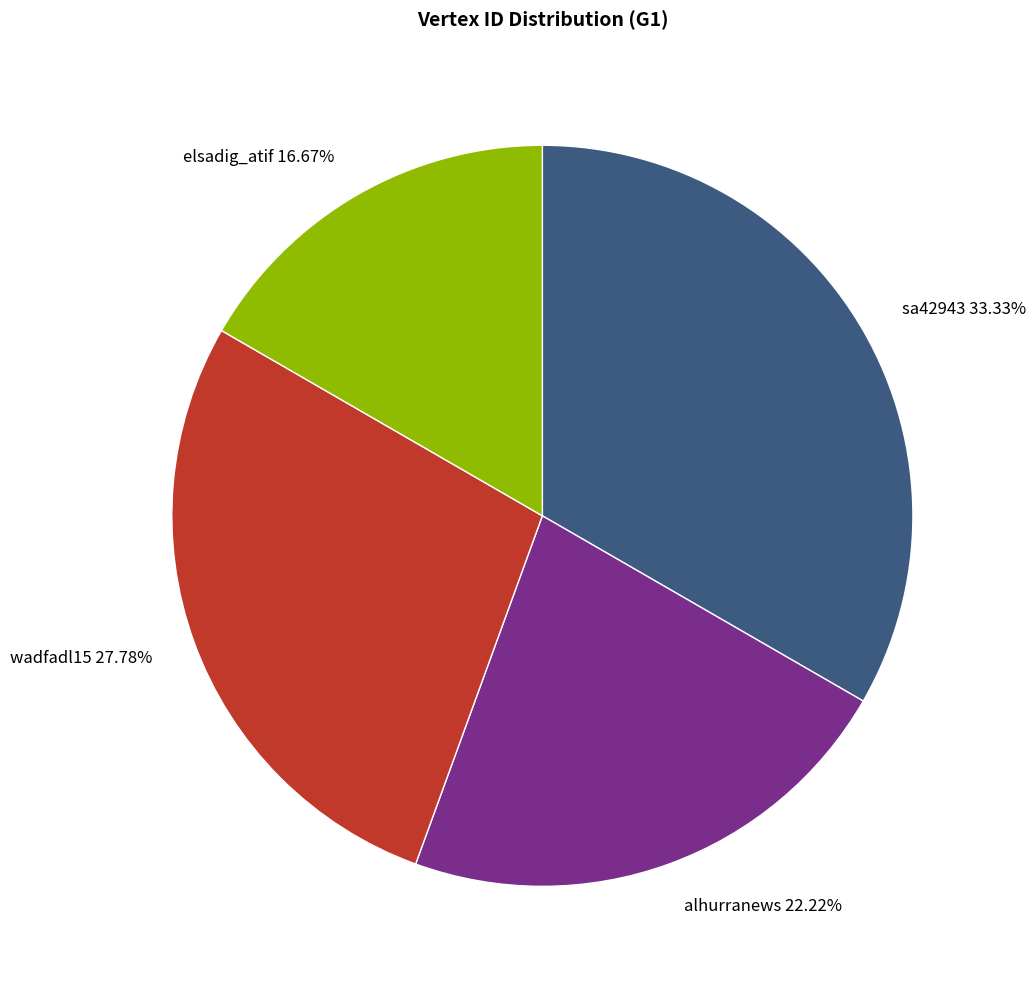

Rank the categories by value from highest to lowest.

sa42943, wadfadl15, alhurranews, elsadig_atif